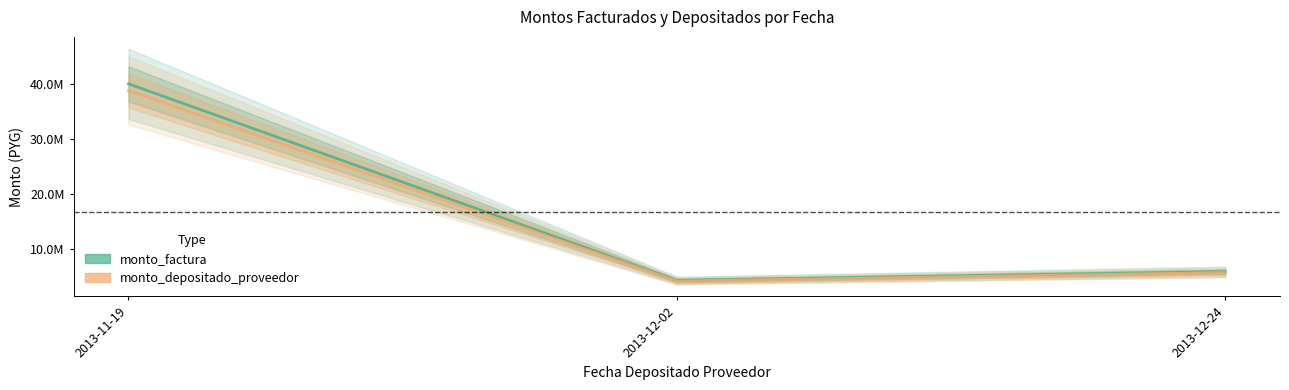

Rank the series by their average value, from highest to lowest.

monto_factura, monto_depositado_proveedor